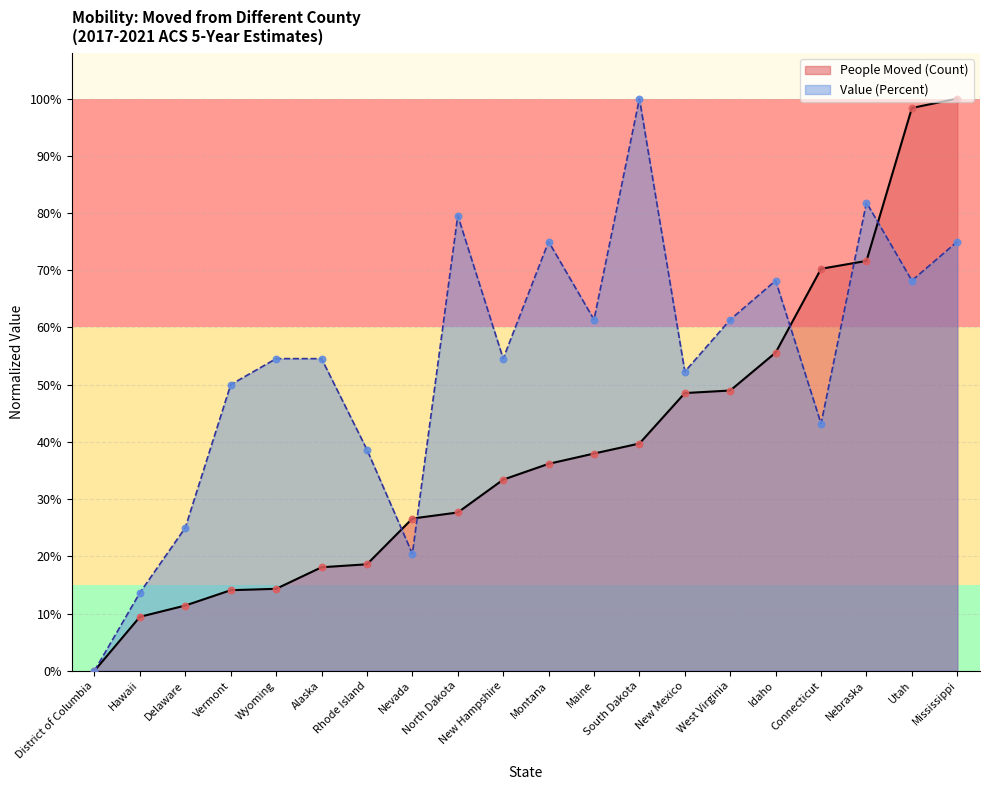

Is the value of Value (Percent) at Idaho greater than the value of People Moved (Count) at Alaska?

Yes